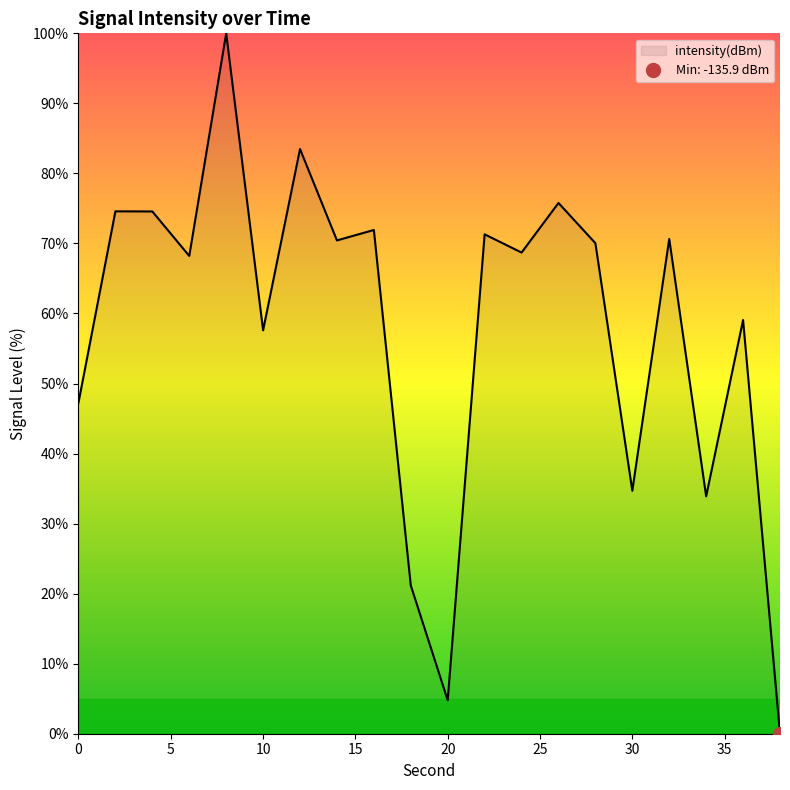

Does the chart display data point markers on the line(s)?

No